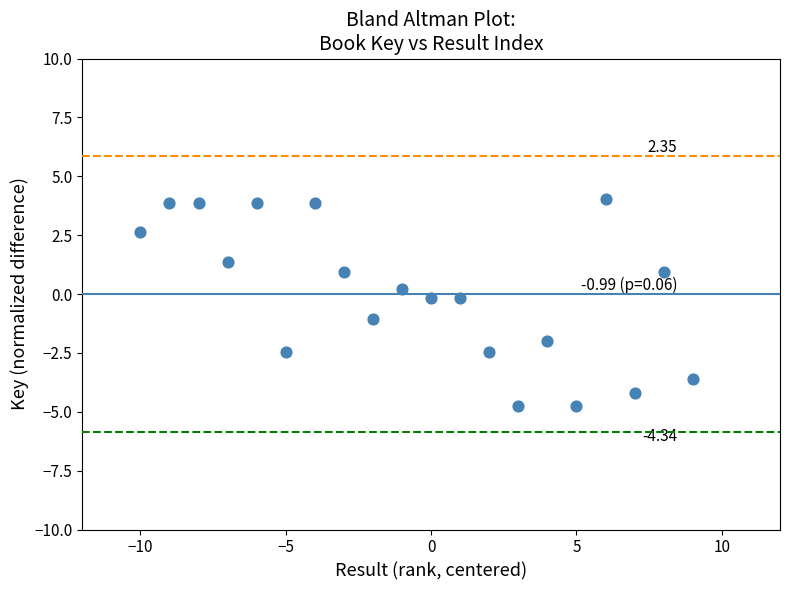

What is the range of Y values (max minus min)?

8.8